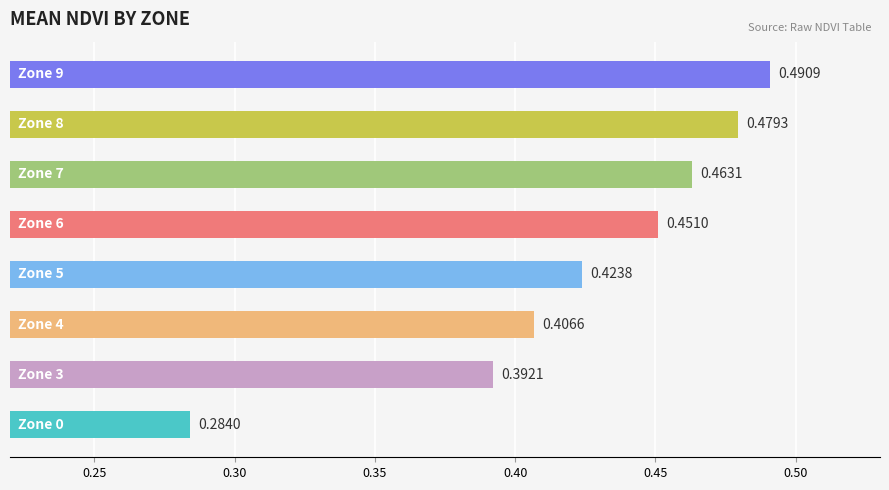

What is the sum of all values?

3.4